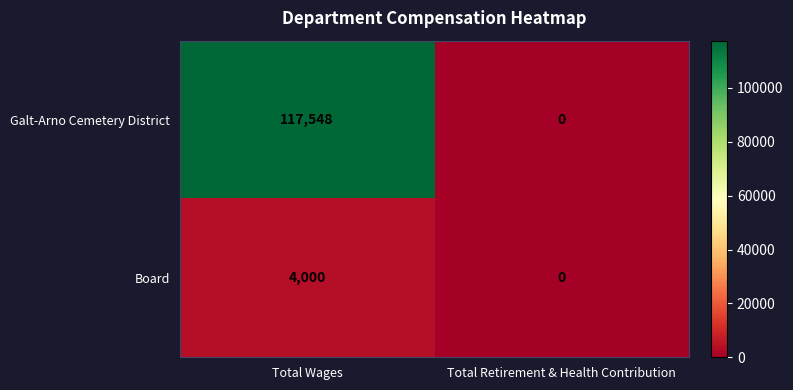

How many distinct data groups are displayed?

2